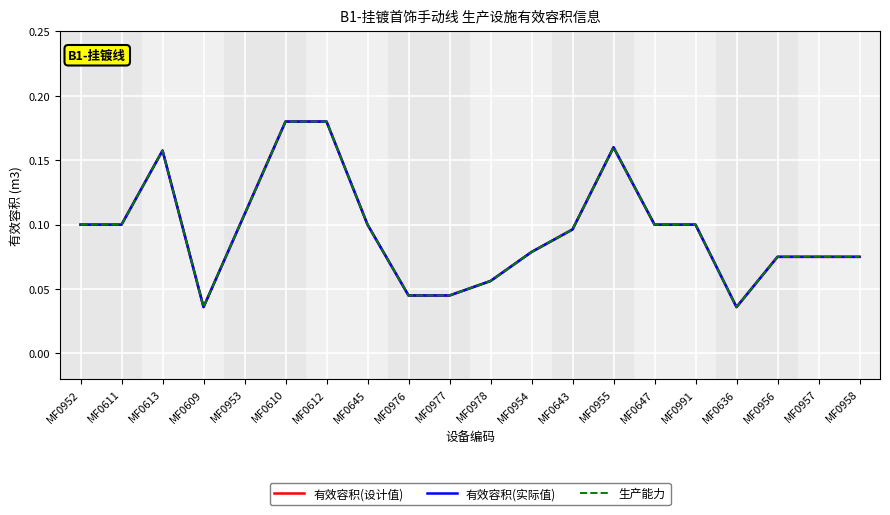

Does the chart have visible grid lines?

Yes